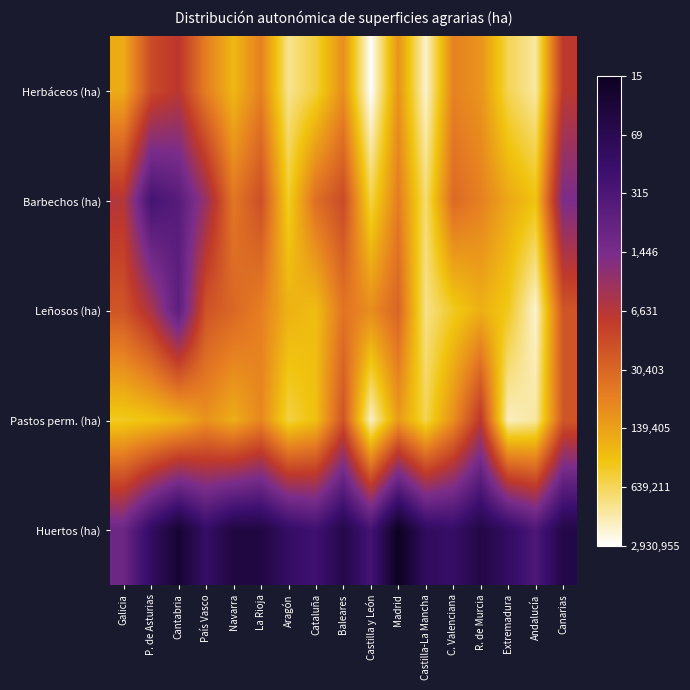

Rank the series at Canarias from highest to lowest value.

Pastos perm. (ha), Leñosos (ha), Herbáceos (ha), Barbechos (ha), Huertos (ha)